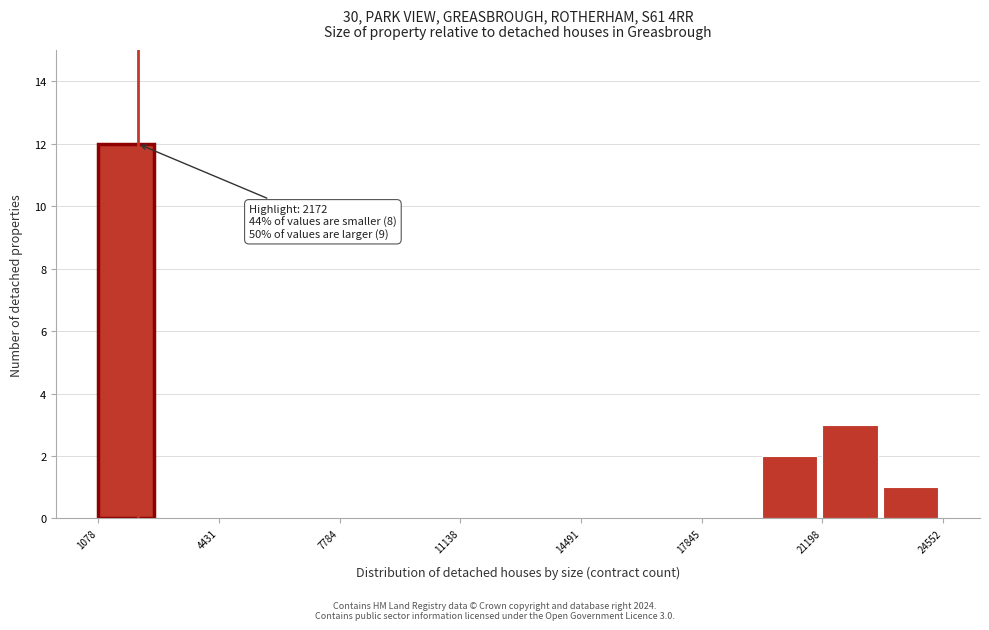

Around what value on the x-axis is the tallest bar? Give the approximate position of its centre, as read against the axis.

2000